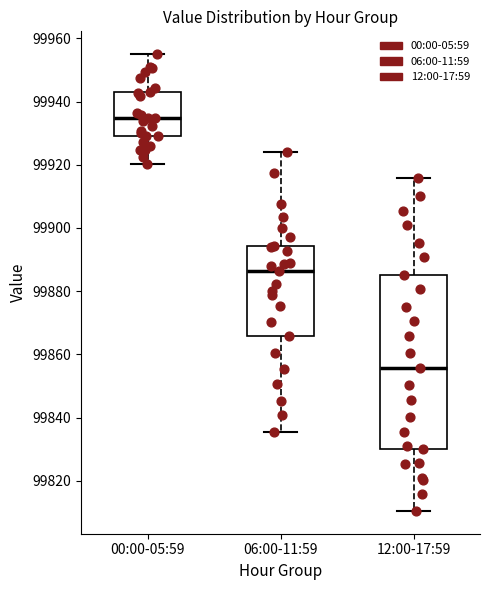

Where is the lower edge of the box for 00:00-05:59 on the y-axis? The values are not printed on the chart, so give them approximately, as read against the axis.

99930